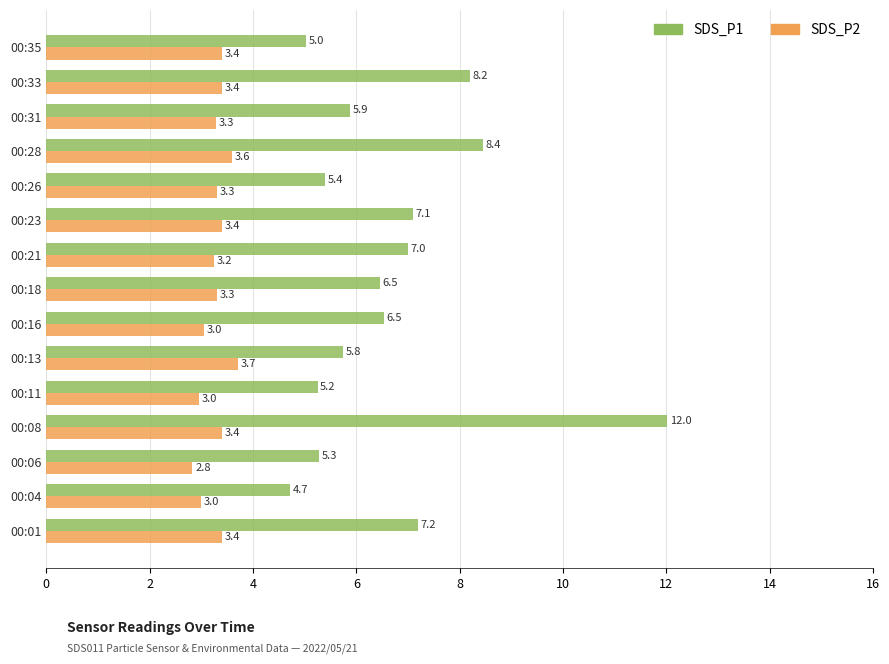

Which series changed the most between 00:08 and 00:31?

SDS_P1